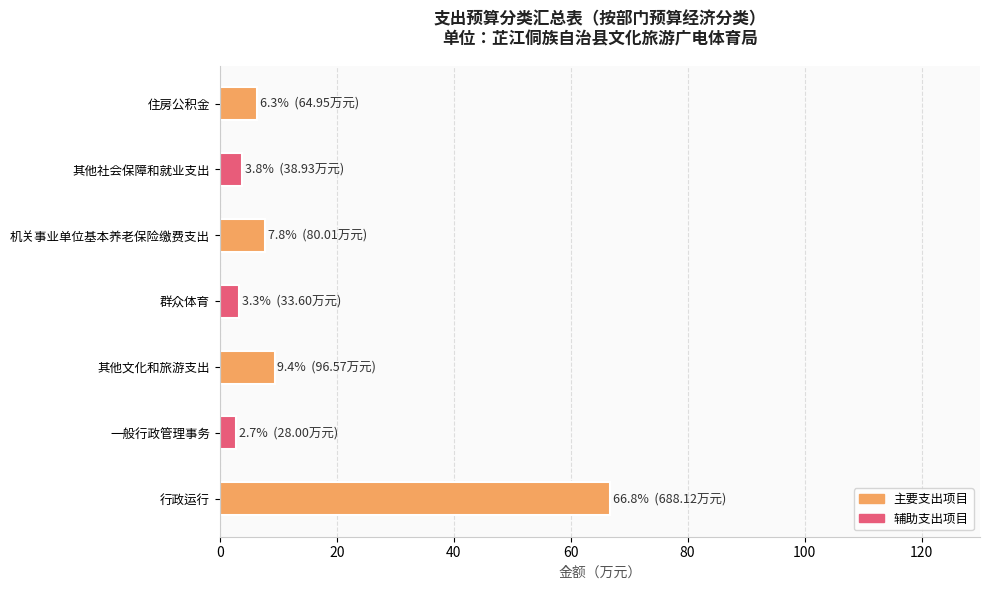

Approximately how many times larger is the value at 群众体育 compared to 机关事业单位基本养老保险缴费支出?

0.4